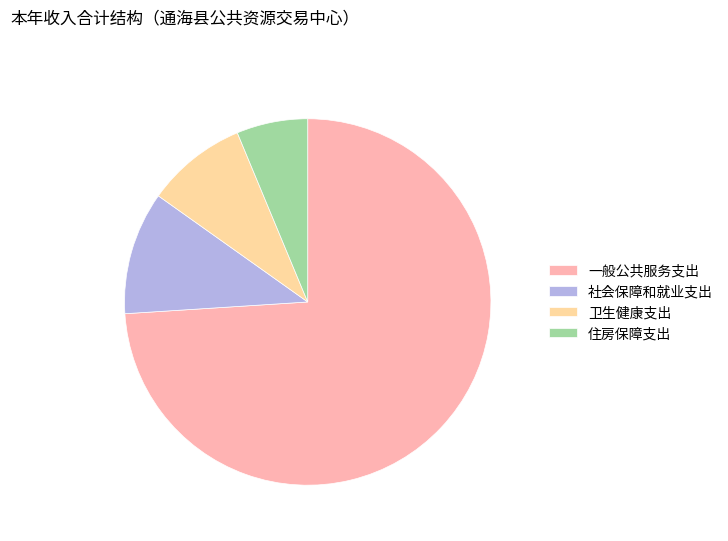

Is it true that 社会保障和就业支出 is 11% of the pie?

True